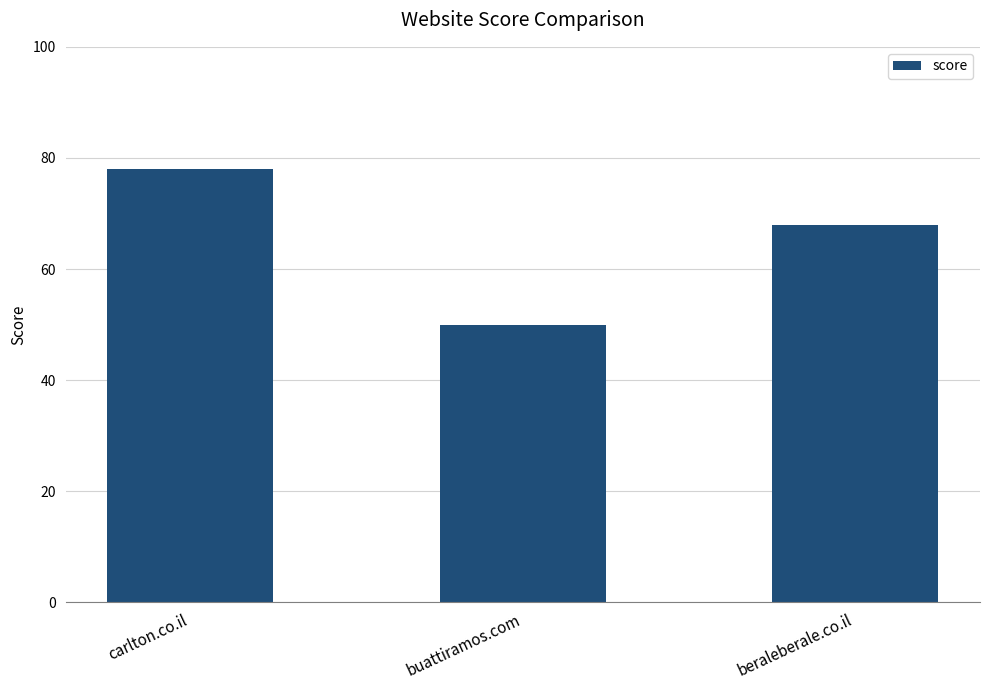

What is the difference between the values at buattiramos.com and carlton.co.il?

28